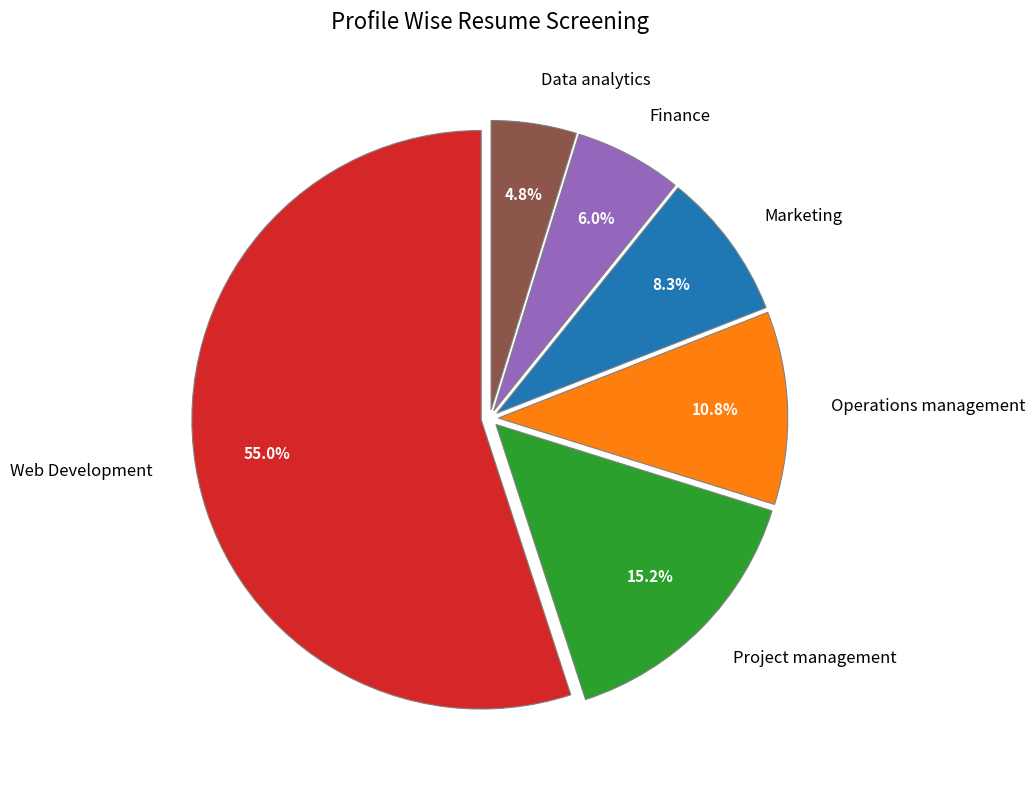

Between Finance and Marketing, which is larger?

Marketing